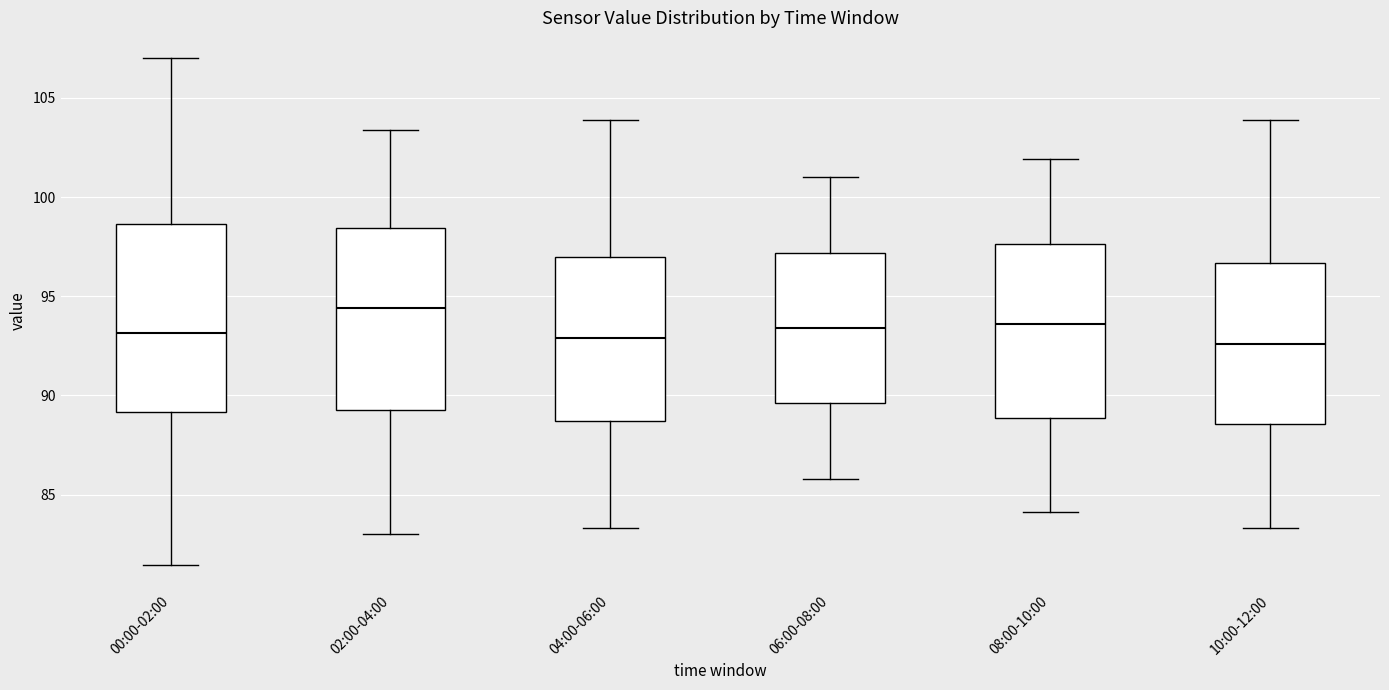

Reading left to right, read every box against the y-axis: the position of its median line, the range the box covers, and the ends of its whiskers. The values are not printed on the chart, so give them approximately, as read against the axis.

00:00-02:00: median 93.0, box 89.0 to 98.5, whiskers 81.5 to 107.0
02:00-04:00: median 94.5, box 89.5 to 98.5, whiskers 83.0 to 103.5
04:00-06:00: median 93.0, box 88.5 to 97.0, whiskers 83.5 to 104.0
06:00-08:00: median 93.5, box 89.5 to 97.0, whiskers 86.0 to 101.0
08:00-10:00: median 93.5, box 89.0 to 97.5, whiskers 84.0 to 102.0
10:00-12:00: median 92.5, box 88.5 to 96.5, whiskers 83.5 to 104.0